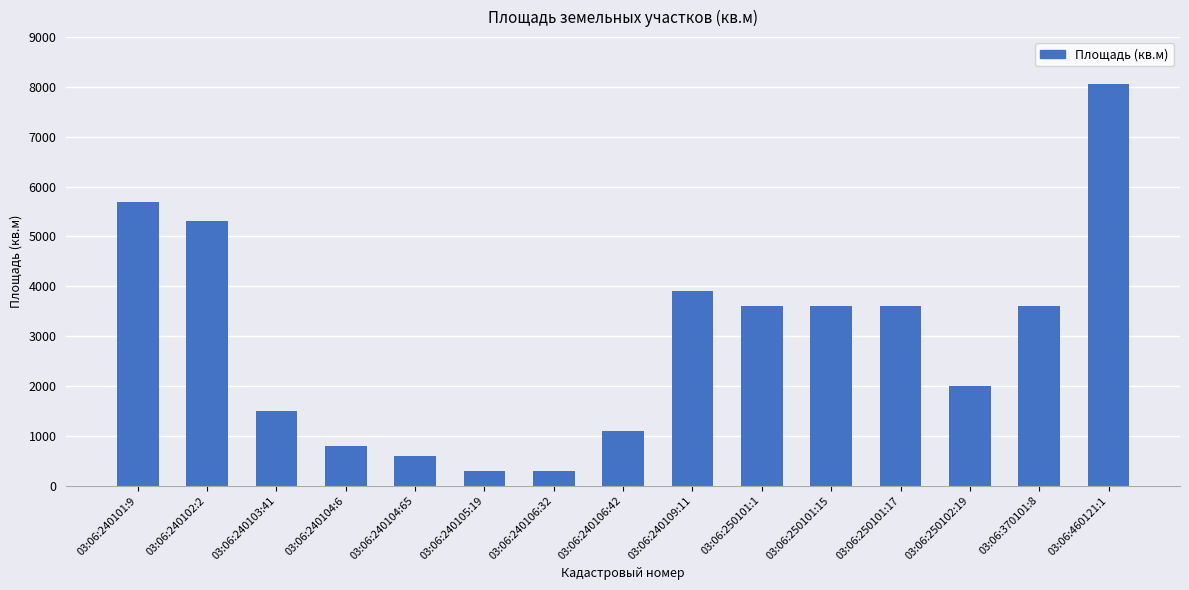

Reading right to left, extract all data points from this chart.

03:06:460121:1=8063	03:06:370101:8=3600	03:06:250102:19=2000	03:06:250101:17=3600	03:06:250101:15=3600	03:06:250101:1=3600	03:06:240109:11=3900	03:06:240106:42=1100	03:06:240106:32=300	03:06:240105:19=300	03:06:240104:65=600	03:06:240104:6=800	03:06:240103:41=1500	03:06:240102:2=5300	03:06:240101:9=5700